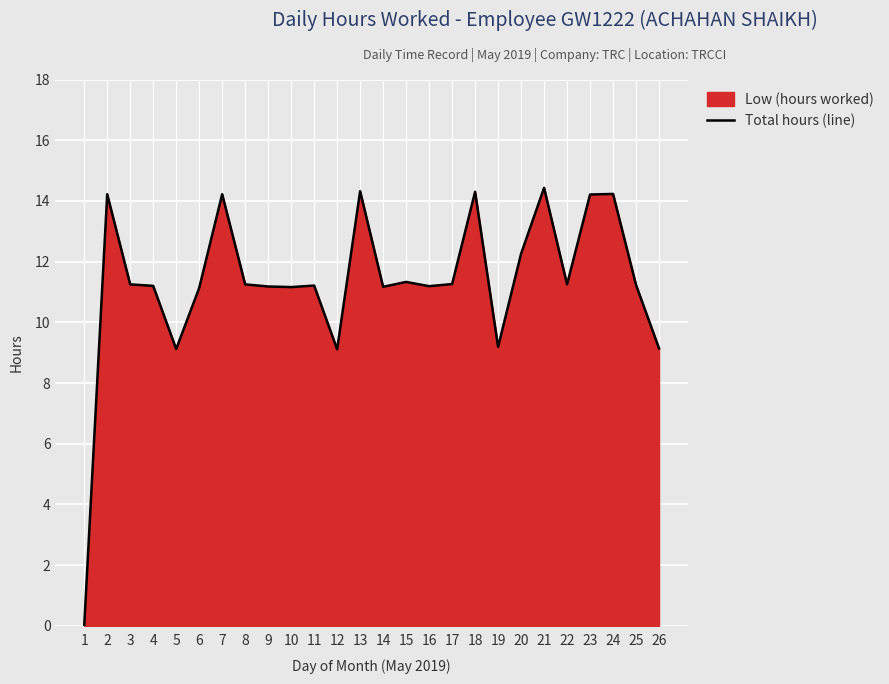

What is the maximum value shown in the chart?

14.4